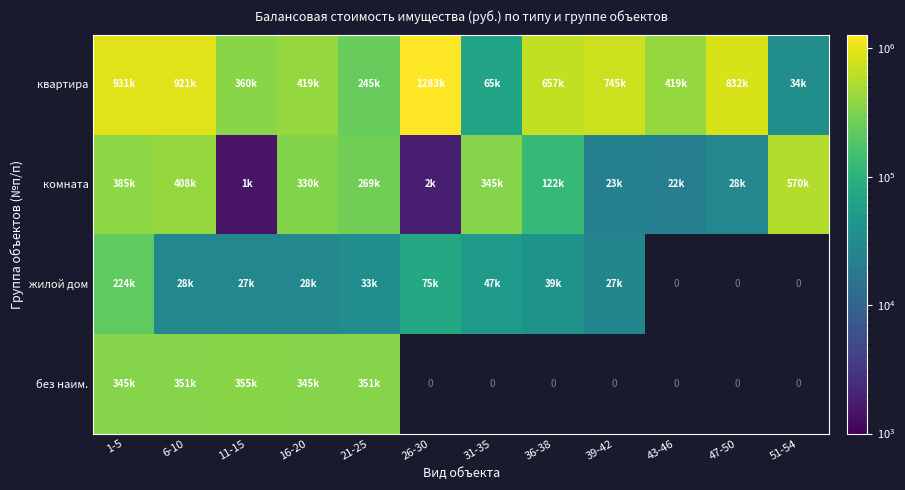

The жилой дом series shows 16072.7 at 21-25. True or false?

False